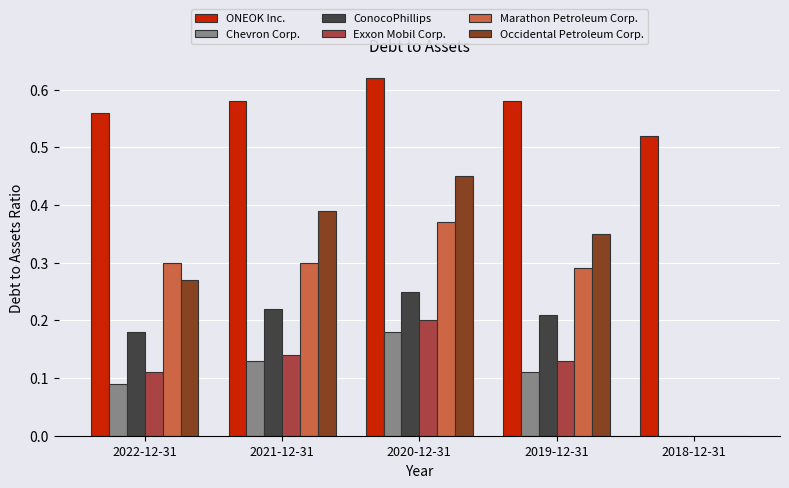

At which category is the sum across all series the highest?

2020-12-31